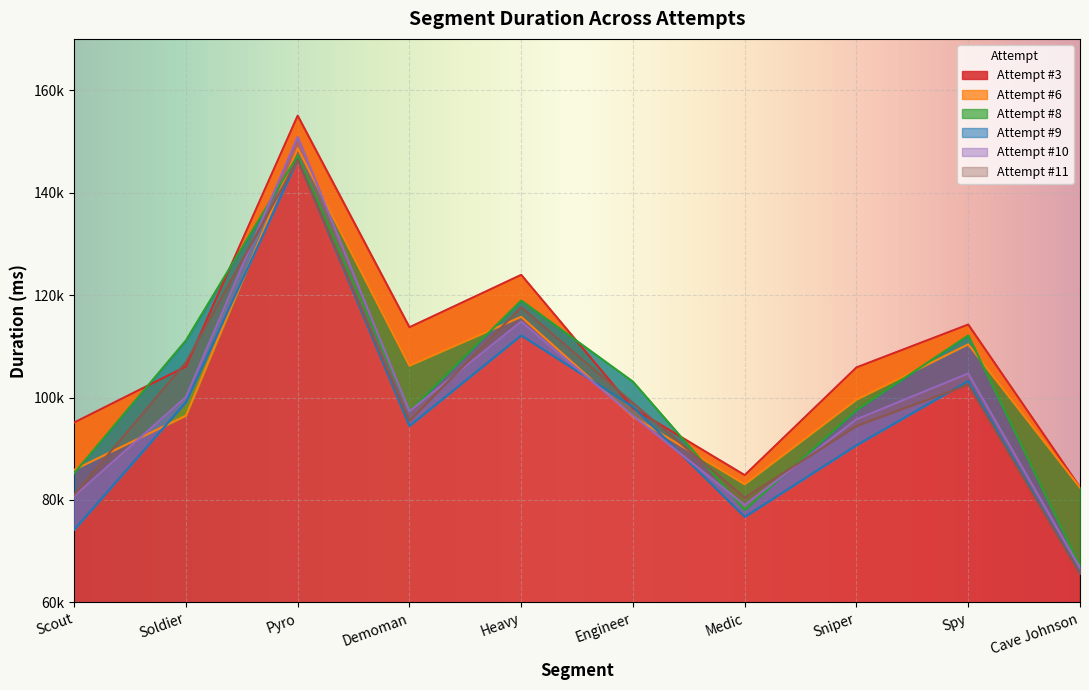

Where do Attempt #8 and Attempt #6 first cross each other?

Scout and Soldier